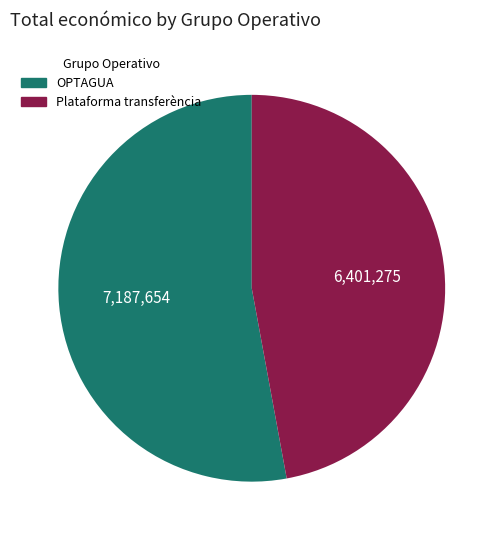

Is there any slice that represents more than half of the pie?

Yes